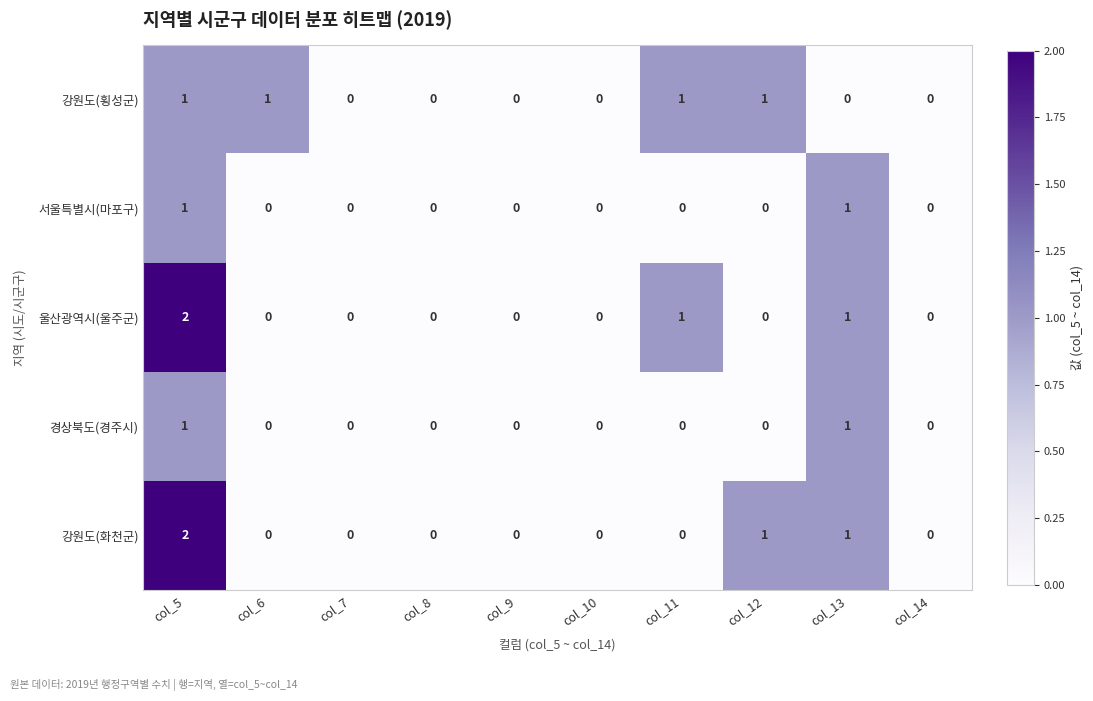

True or false: 울산광역시(울주군) has a value of 1 at col_8.

False